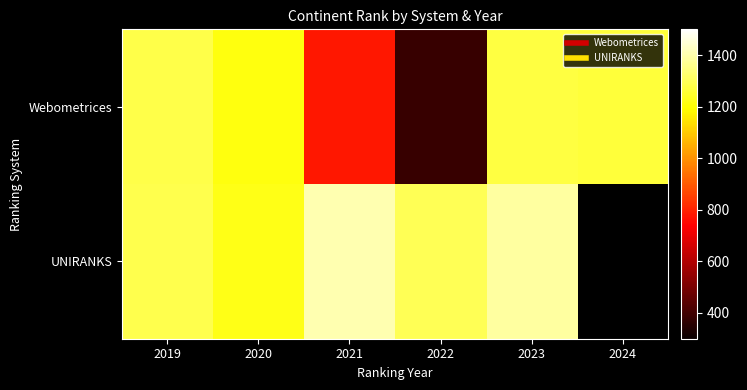

Reading left to right, list all the values displayed in this chart.

Webometrices: 2019=1280	2020=1213	2021=780	2022=383	2023=1271	2024=1263
UNIRANKS: 2019=1287	2020=1223	2021=1404	2022=1296	2023=1384	2024=0